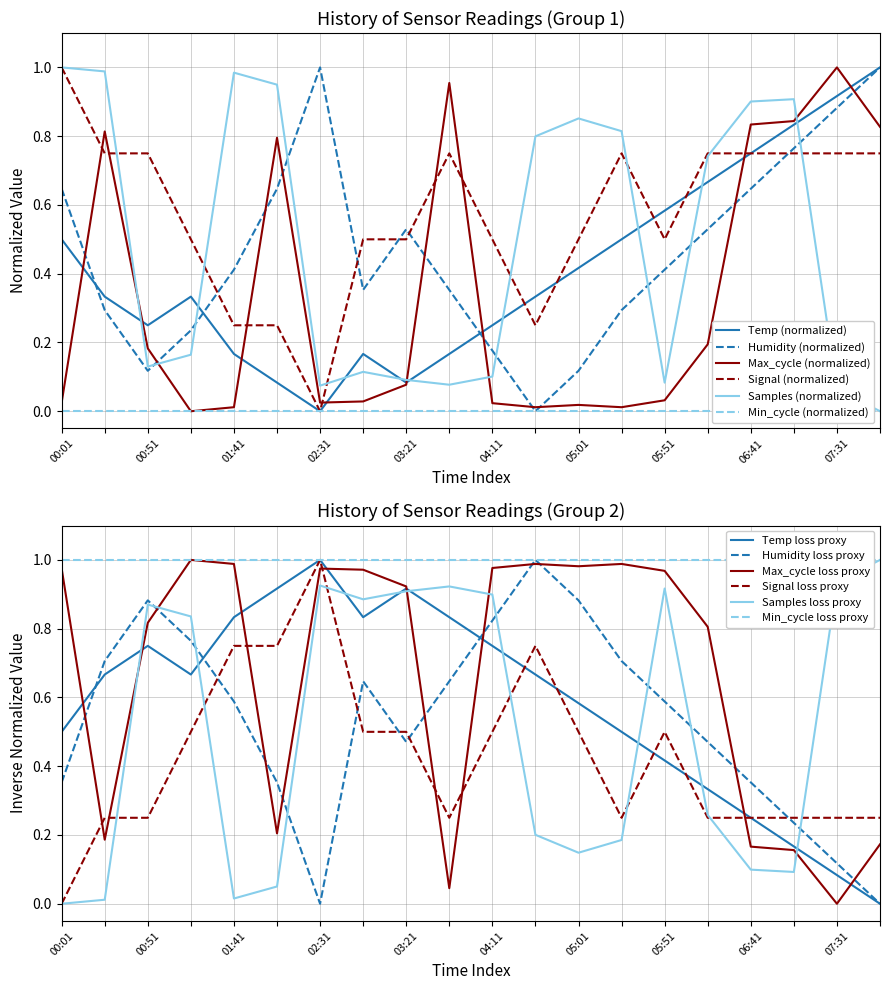

How many interior local peaks does the Max_cycle series have?

5